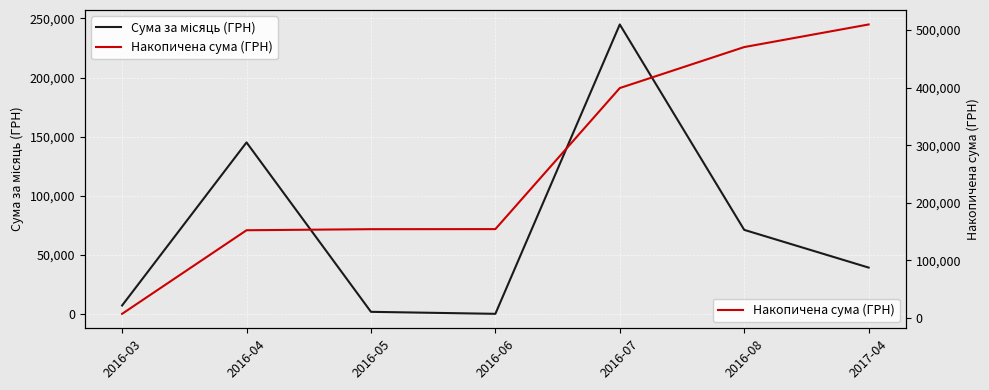

List the labels in order of Накопичена сума (ГРН) value, largest first.

2017-04, 2016-08, 2016-07, 2016-06, 2016-05, 2016-04, 2016-03